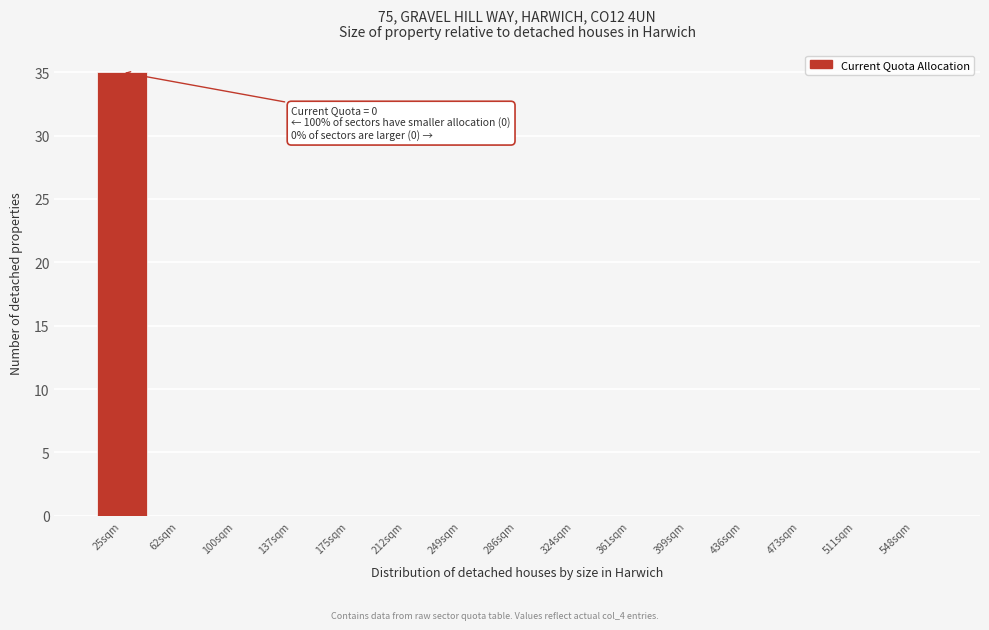

What is the change in value from 25sqm to 436sqm?

-35